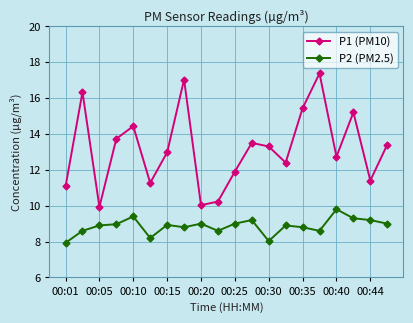

True or false: P2 (PM2.5) has more than 1 points higher than both neighbors.

True